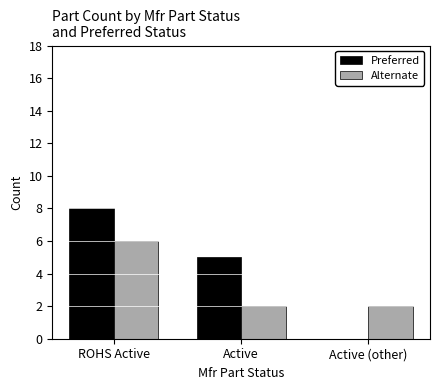

Where does the Preferred series first go above 5?

ROHS Active